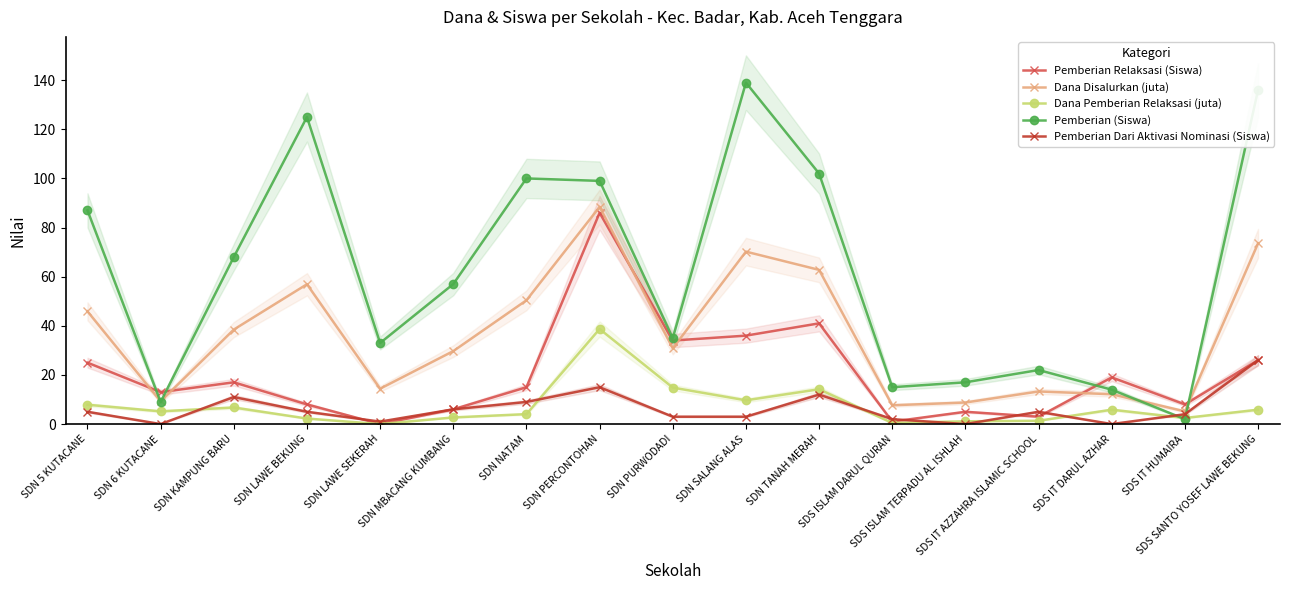

Where does the Dana Disalurkan (juta) series first go above 30?

SDN 5 KUTACANE